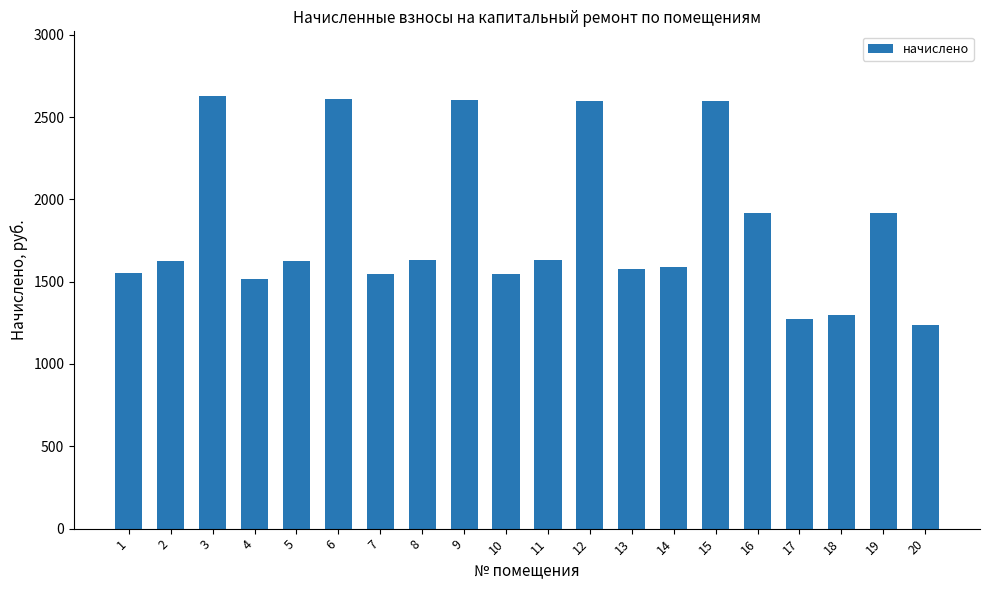

How many values exceed 1624?

11